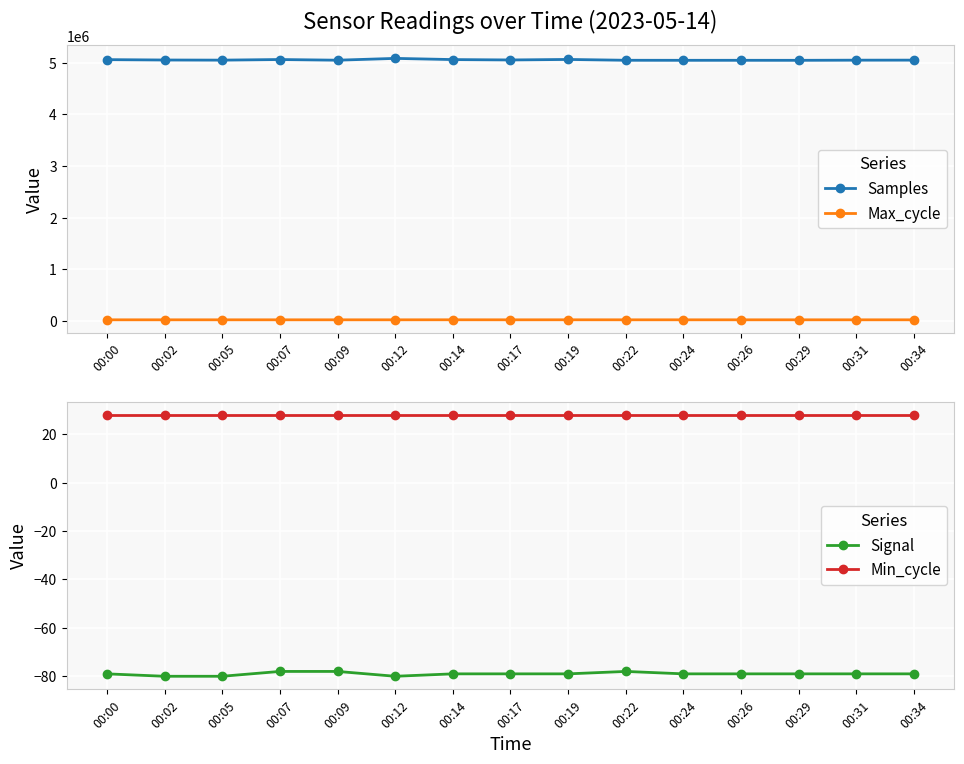

True or false: Samples has a value of 5062408 at 00:14.

True